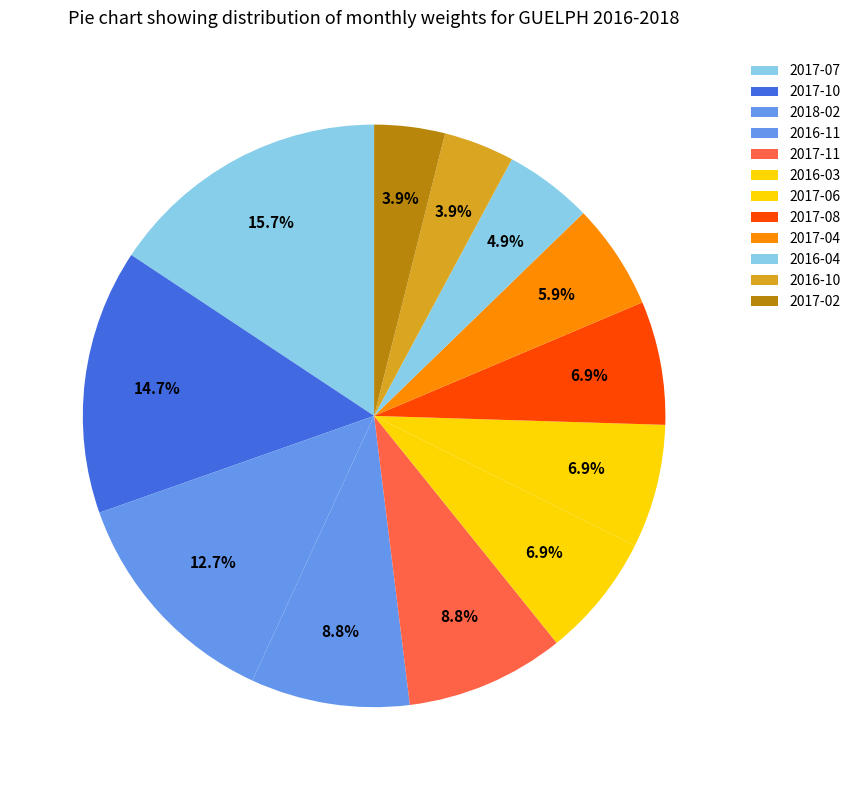

The 2016-11 slice represents 14% of the pie. True or false?

False